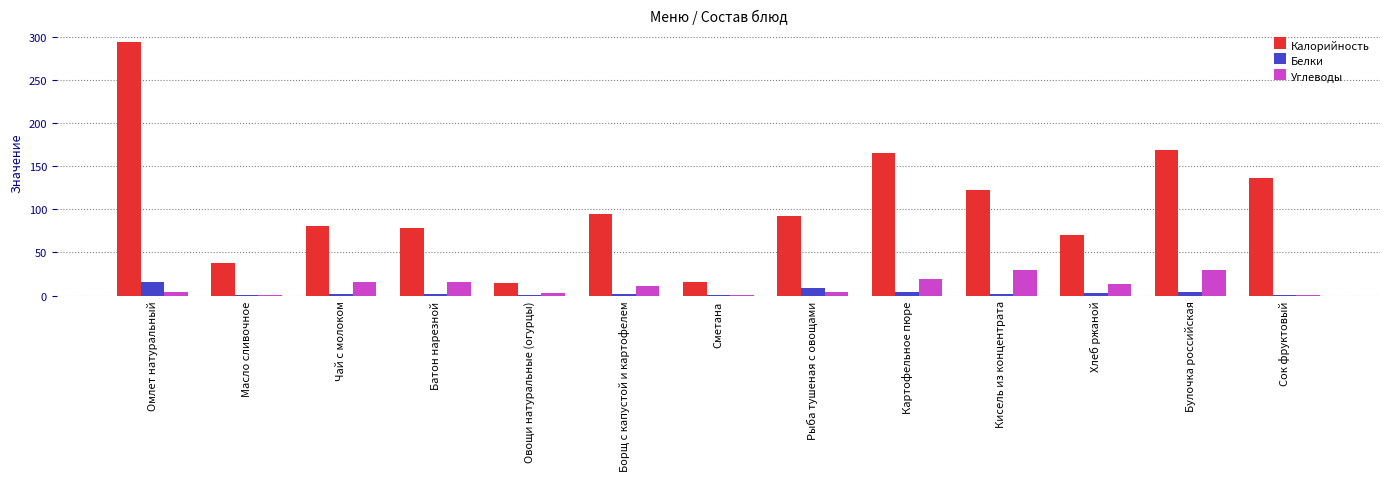

How many data points in Калорийность are above 91?

7